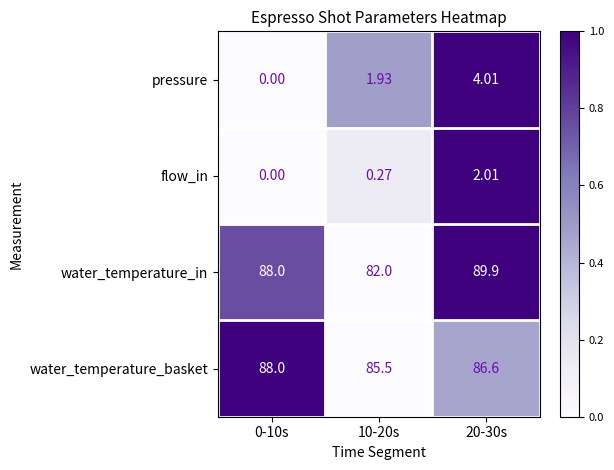

Is the value of flow_in at 10-20s greater than the value of pressure at 0-10s?

Yes